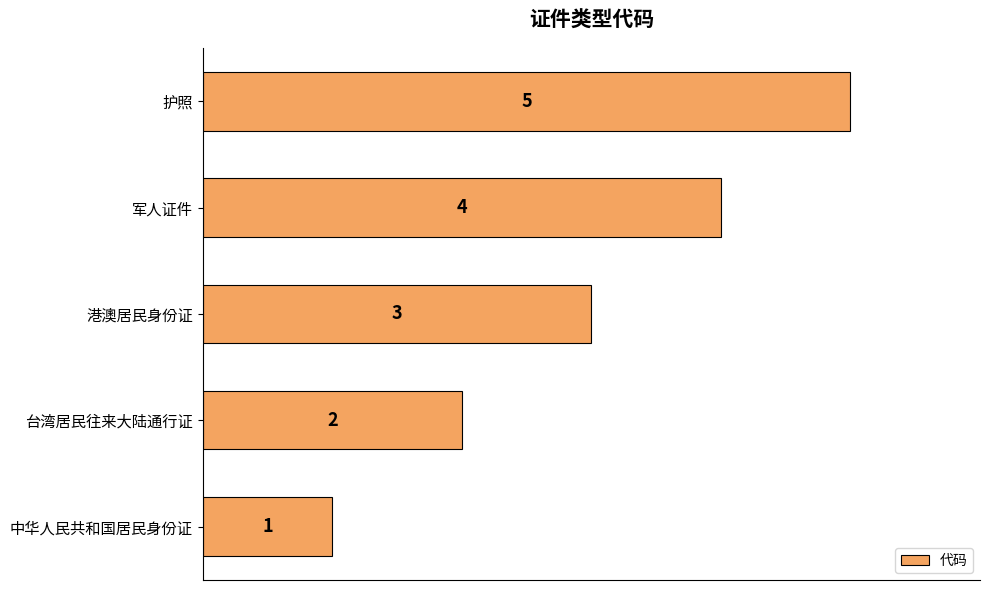

Are the bars grouped side by side (vs. stacked)?

No